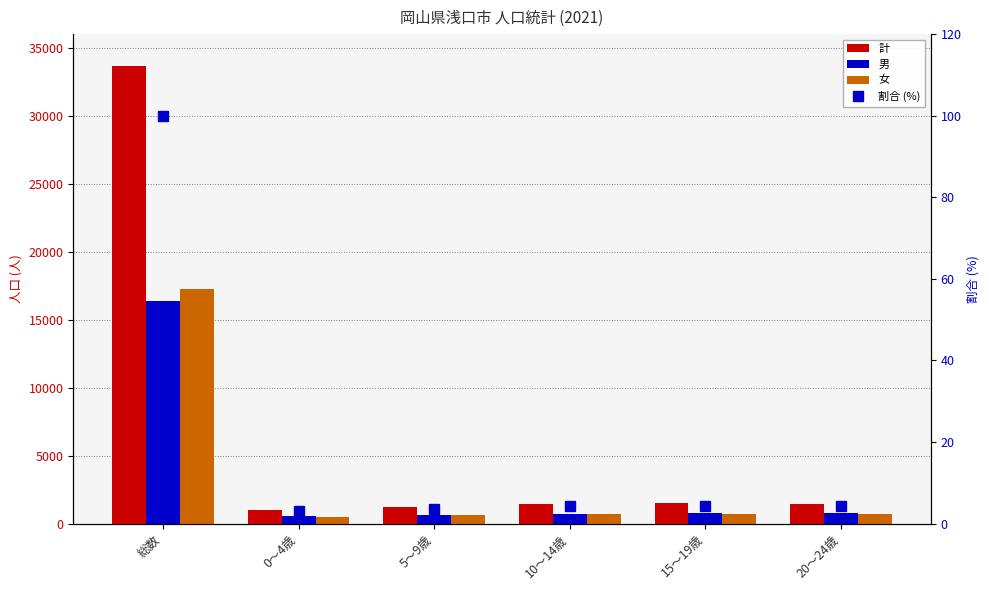

At which label does 女 reach its peak?

総数